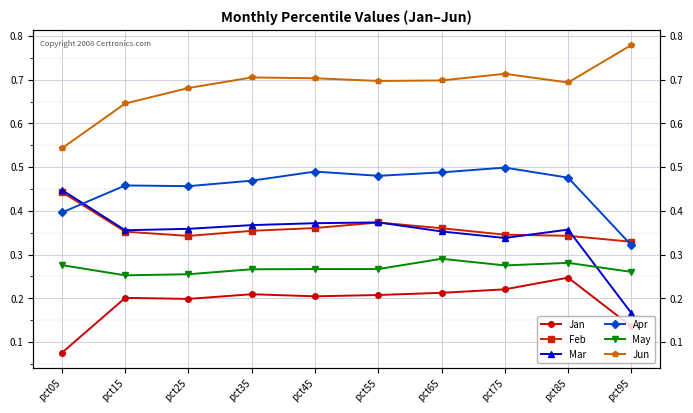

What is the greatest value displayed?

0.8